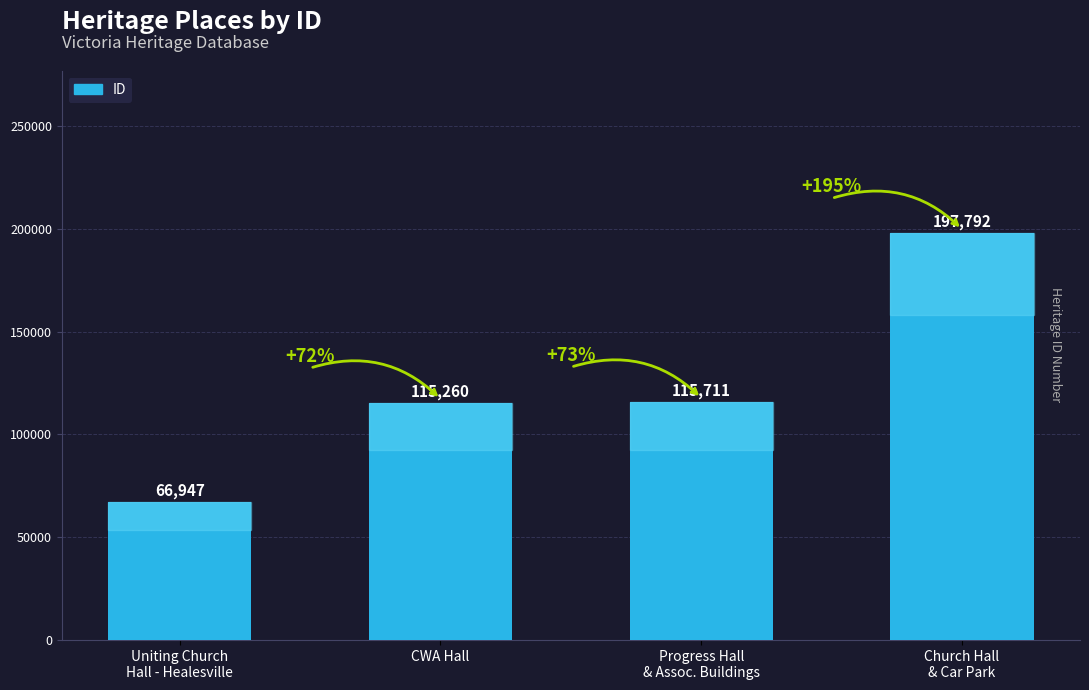

What is the minimum value shown in the chart?

66947